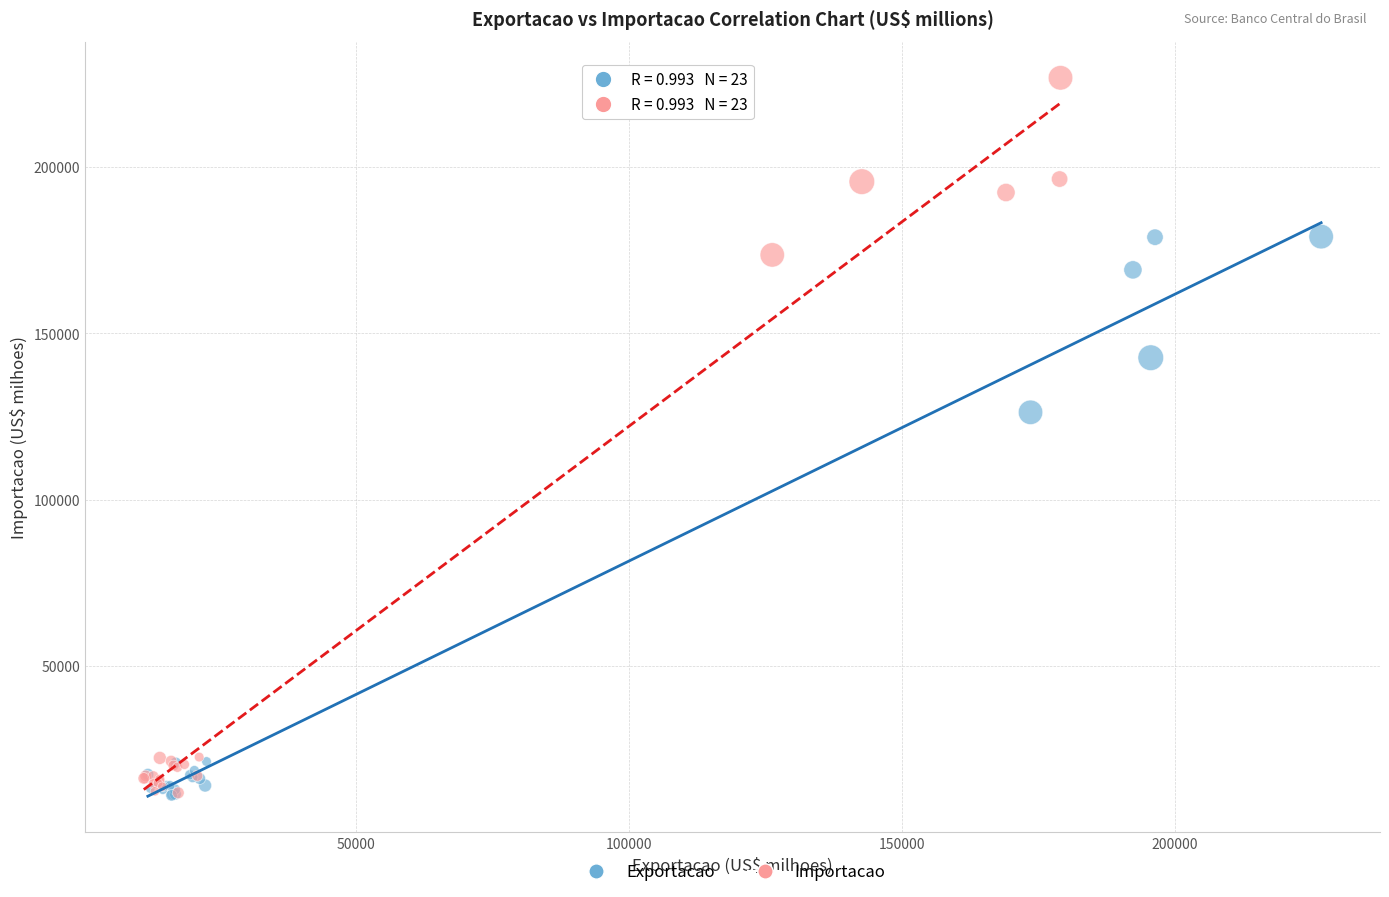

Which series has the largest Y range (max minus min)?

Importacao